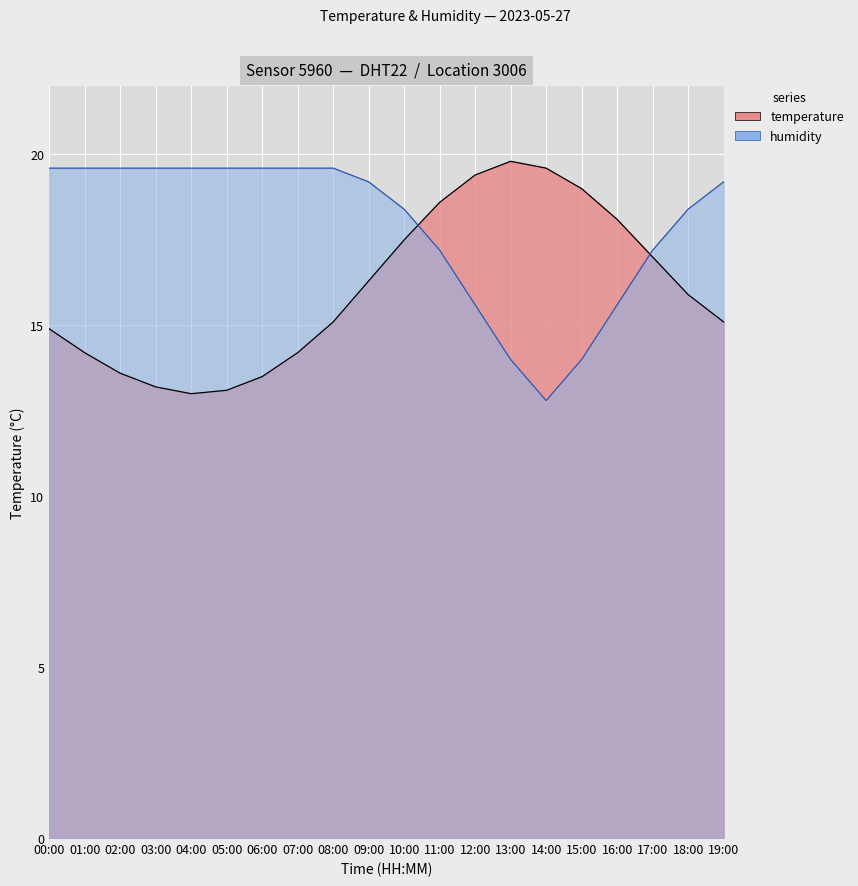

What are all the series names shown in the legend?

temperature, humidity